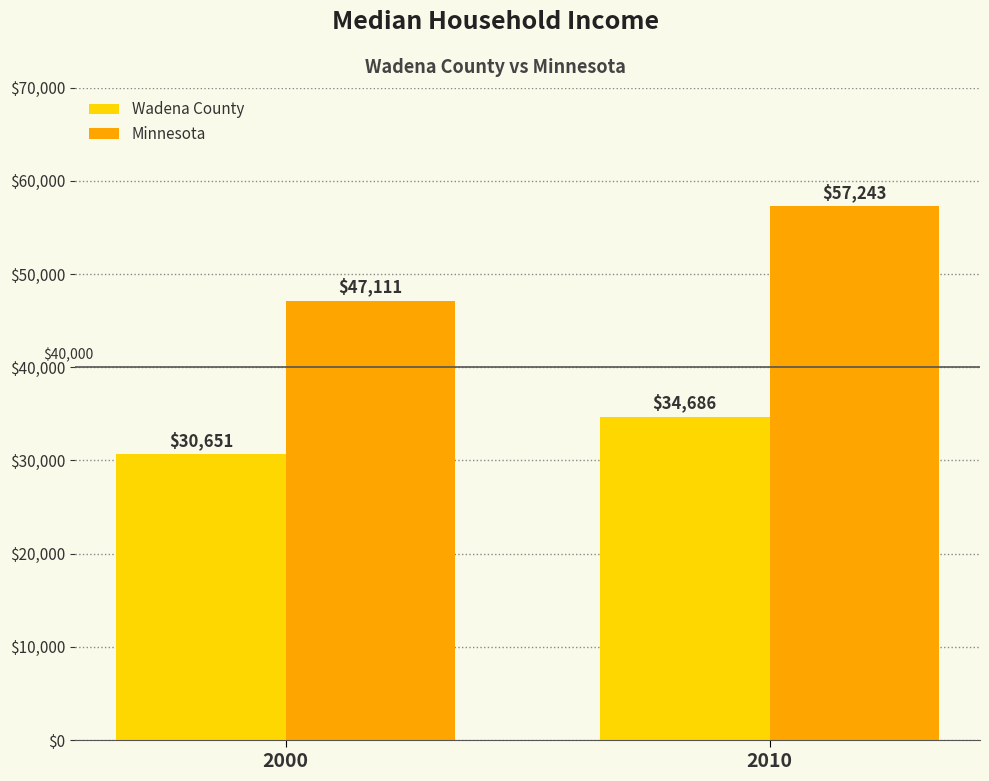

What is the difference between the maximum and minimum values in the Minnesota series?

10132